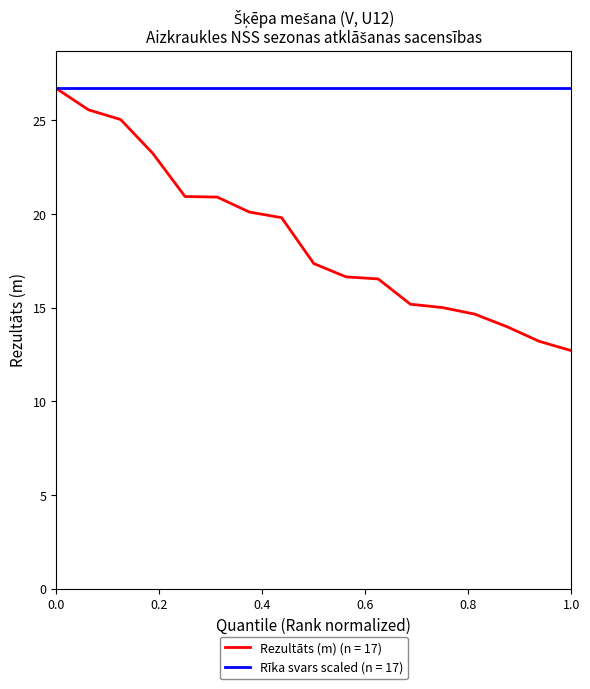

What is the greatest value displayed?

26.7